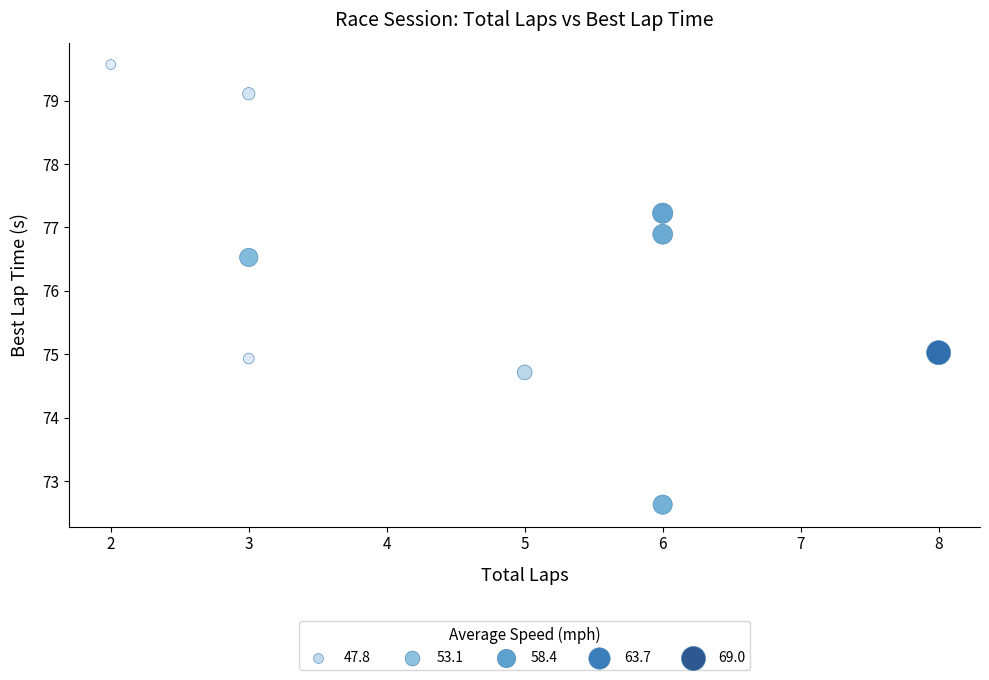

What Y value in the scatter plot is closest to 76?

76.5